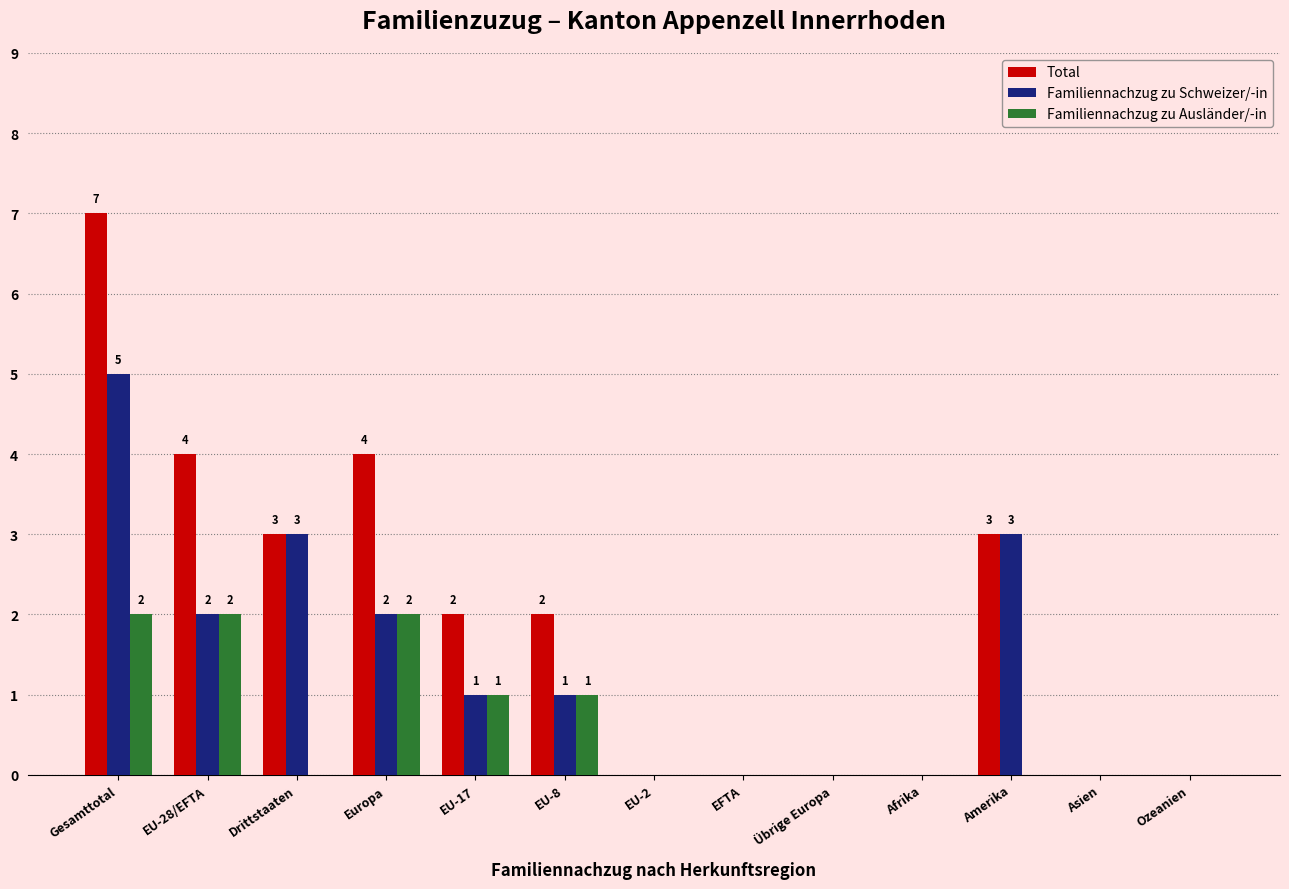

Reading left to right, extract all data points from this chart.

Total: 7	4	3	4	2	2	0	0	0	0	3	0	0
Familiennachzug zu Schweizer/-in: 5	2	3	2	1	1	0	0	0	0	3	0	0
Familiennachzug zu Ausländer/-in: 2	2	0	2	1	1	0	0	0	0	0	0	0